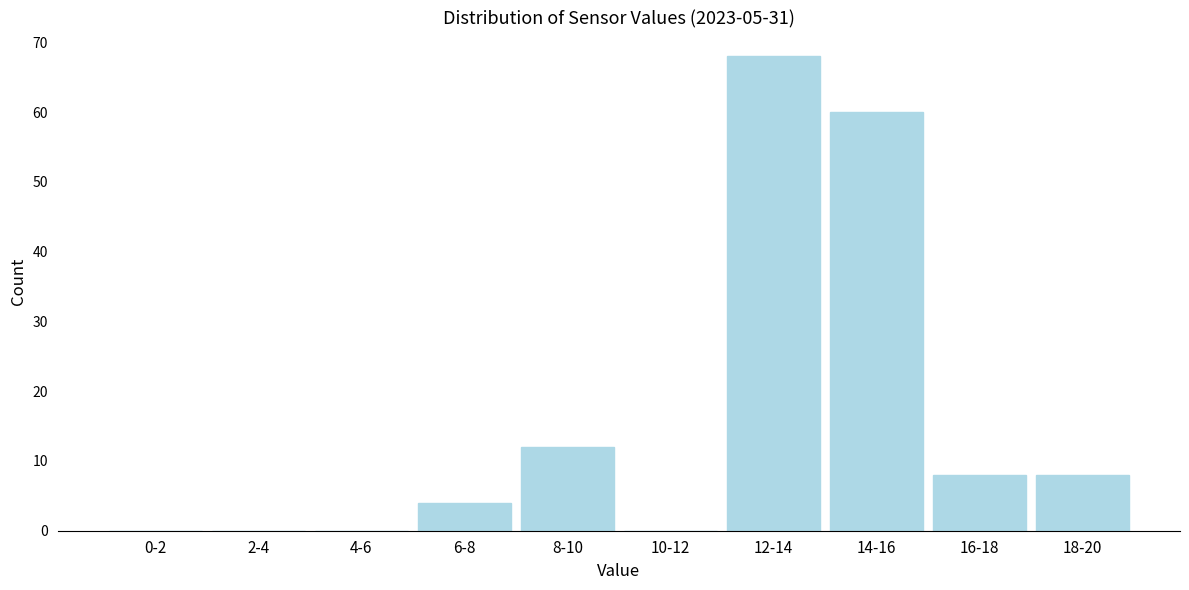

True or false: the data shows 8 at 18-20.

True